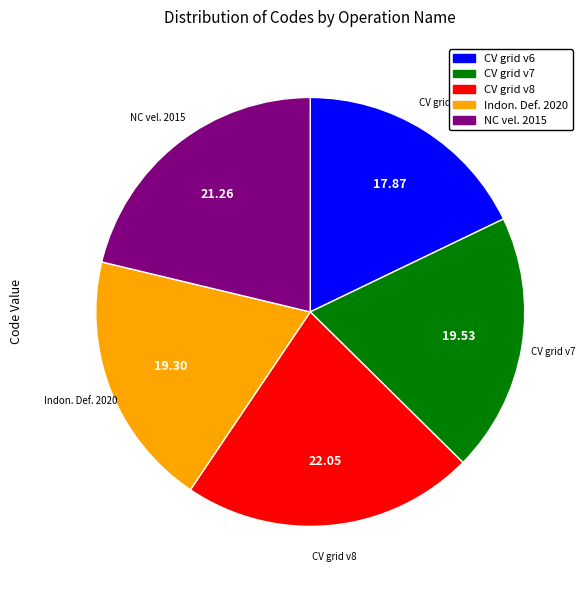

Is there any slice that represents more than half of the pie?

No